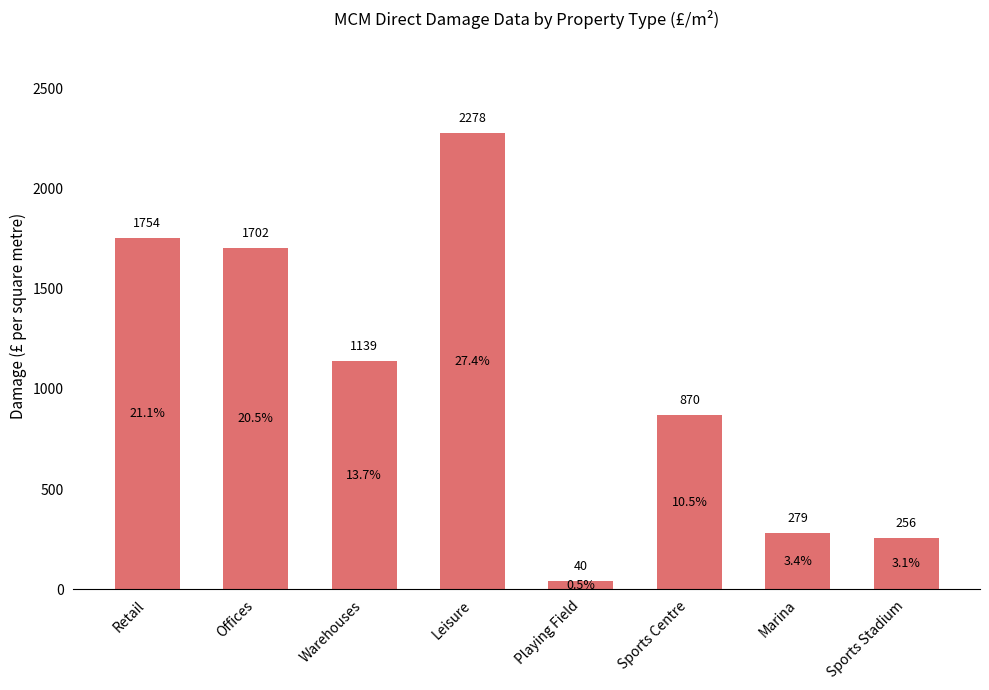

Is it true that the value at Playing Field is 40?

True